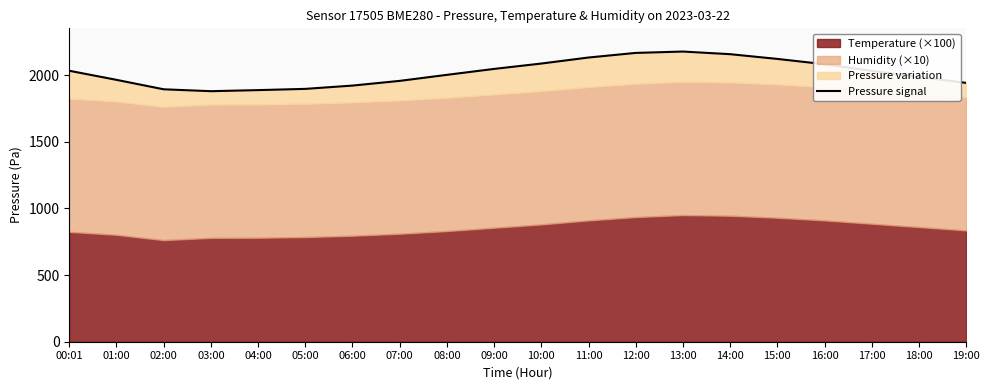

How many data points are above 2031?

10